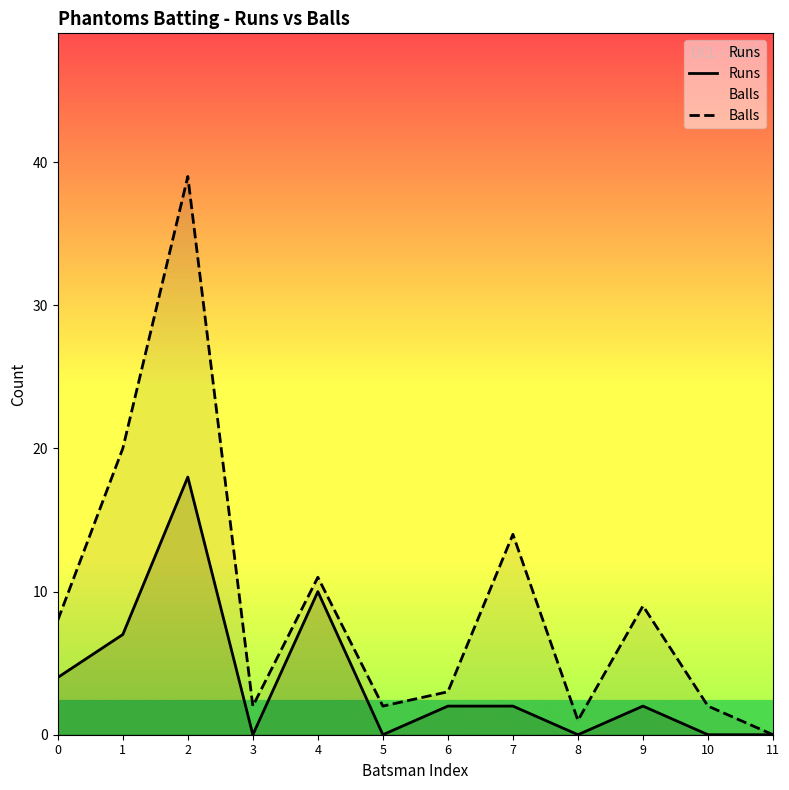

At which label does Runs reach its peak?

2